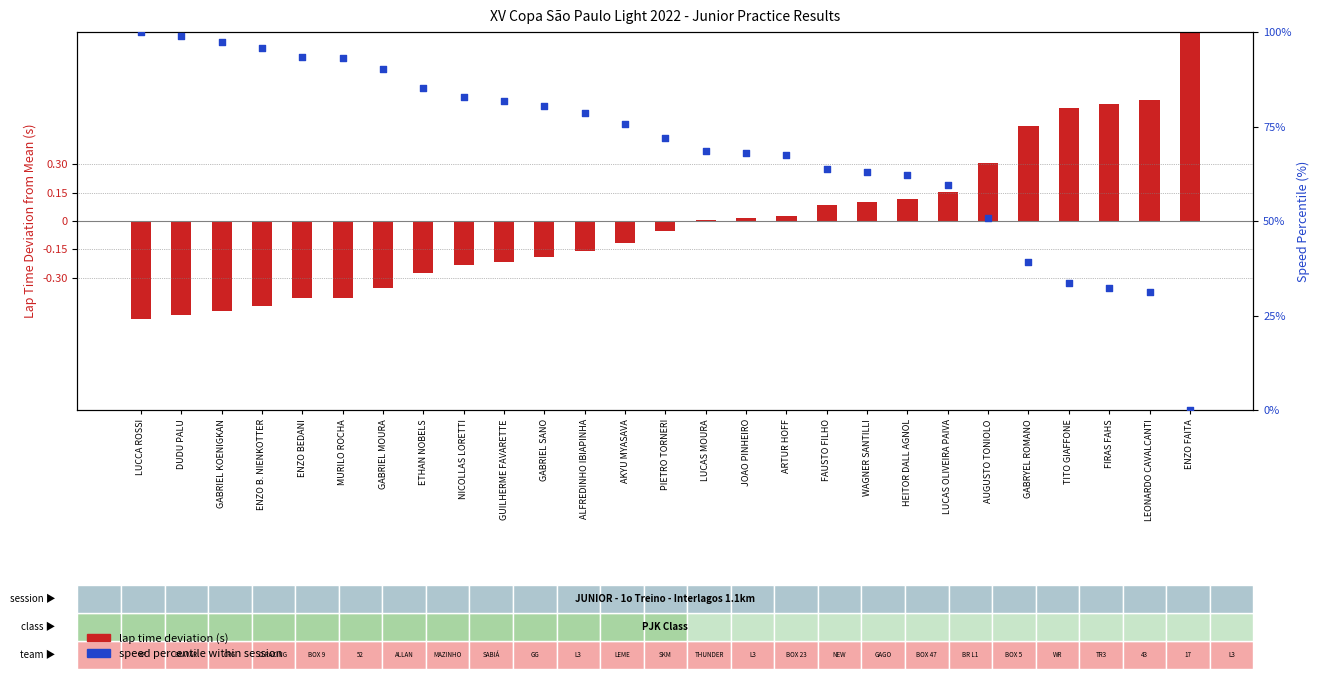

What are all the series names shown in the legend?

Lap time deviation (s), Speed percentile within session